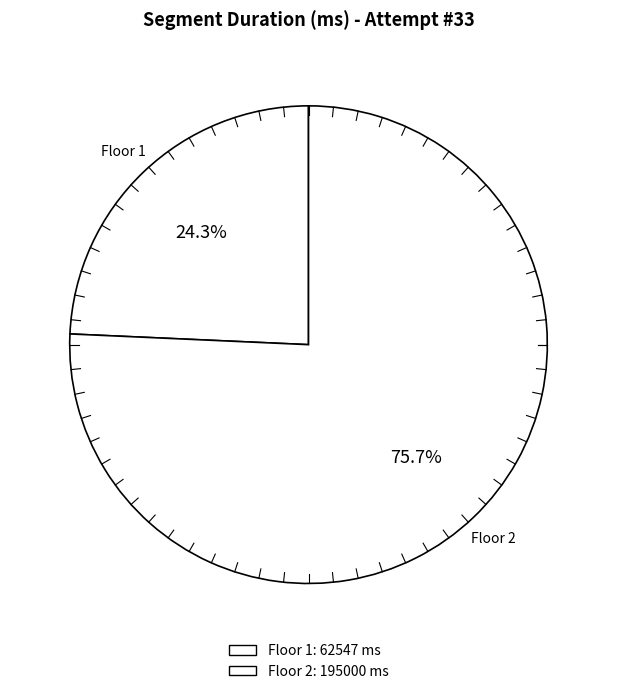

Does any single category account for the majority?

Yes